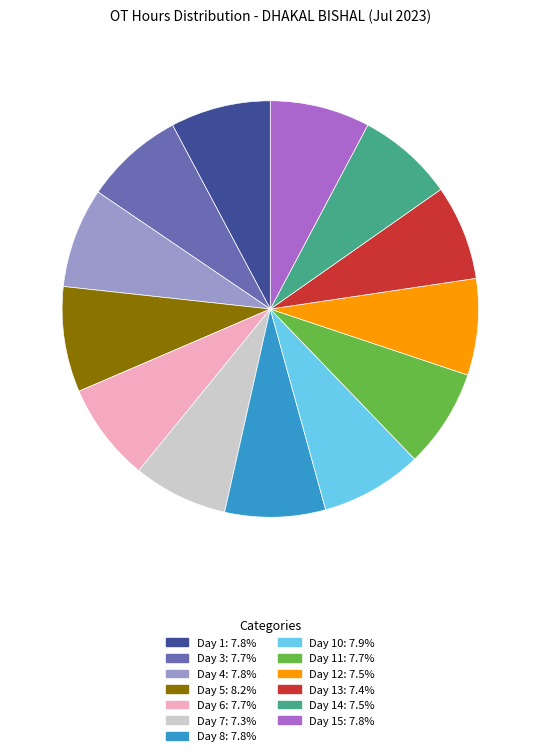

Is there any slice that represents more than half of the pie?

No